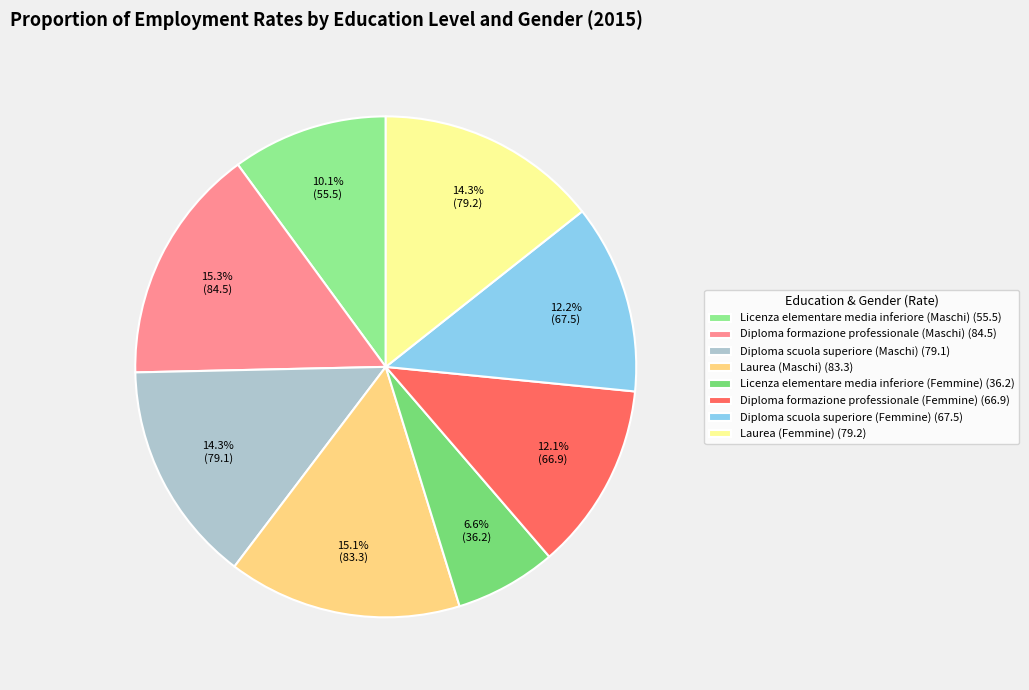

Is it true that Licenza elementare media inferiore (Maschi) is 16% of the pie?

False